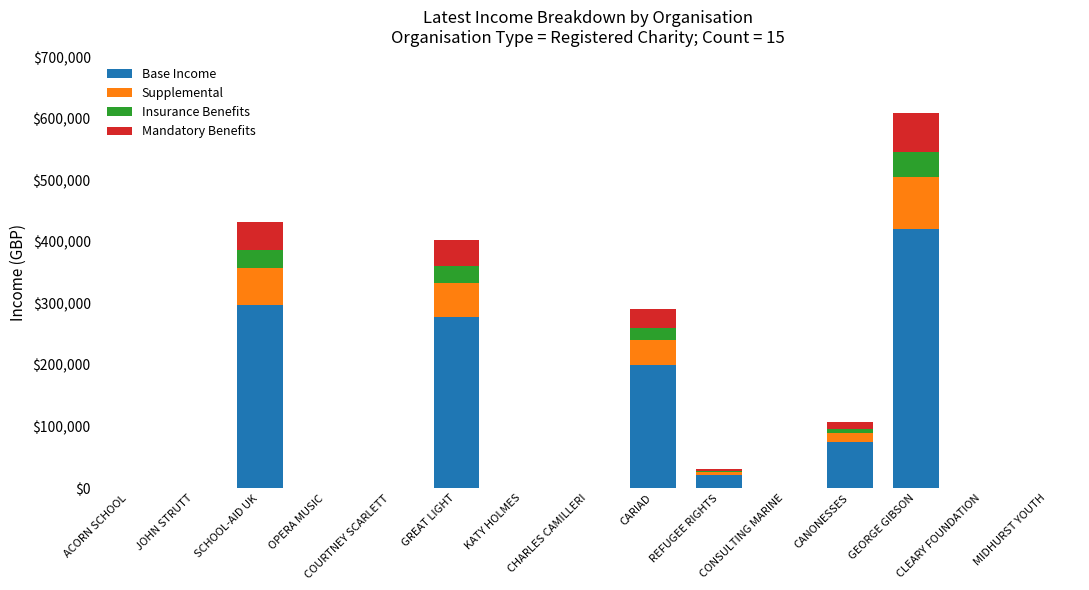

What are all the series names shown in the legend?

Base Income, Supplemental, Insurance Benefits, Mandatory Benefits